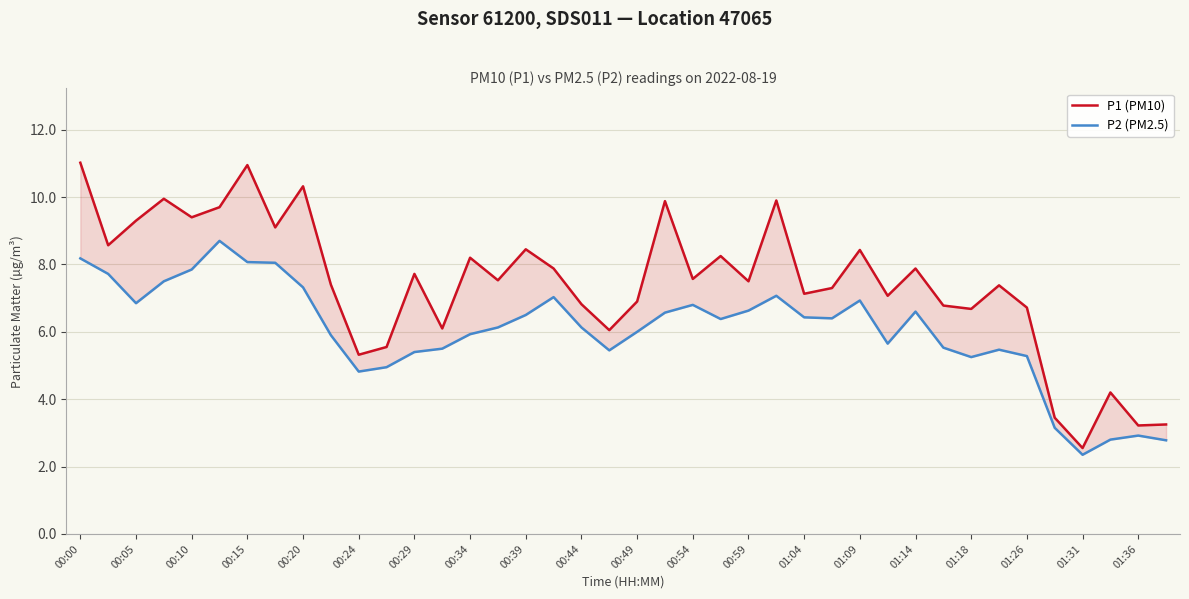

The value of P2 (PM2.5) at 39 is 1.7. True or false?

False